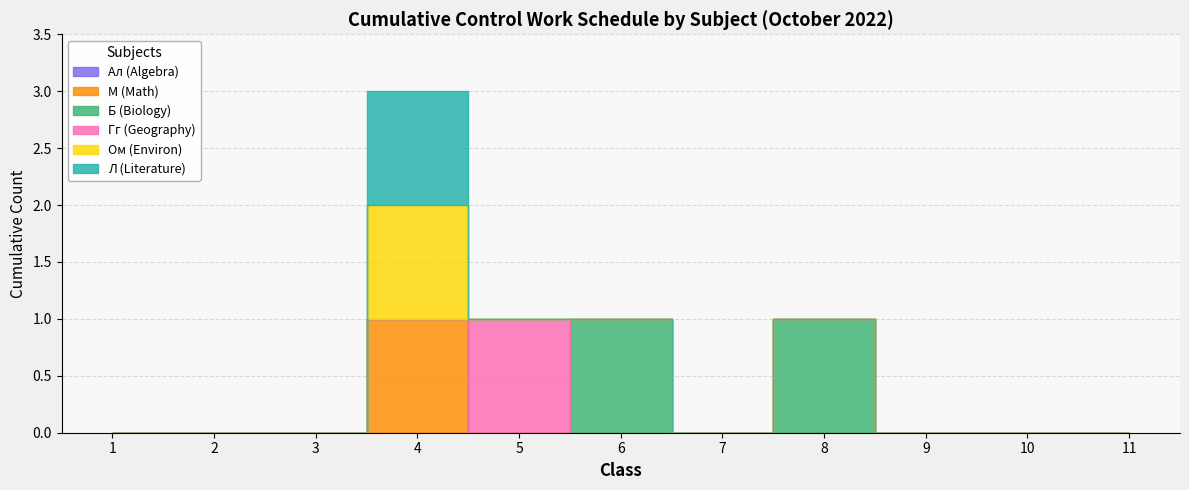

The value of Л (Literature) at 9 is 0. True or false?

True